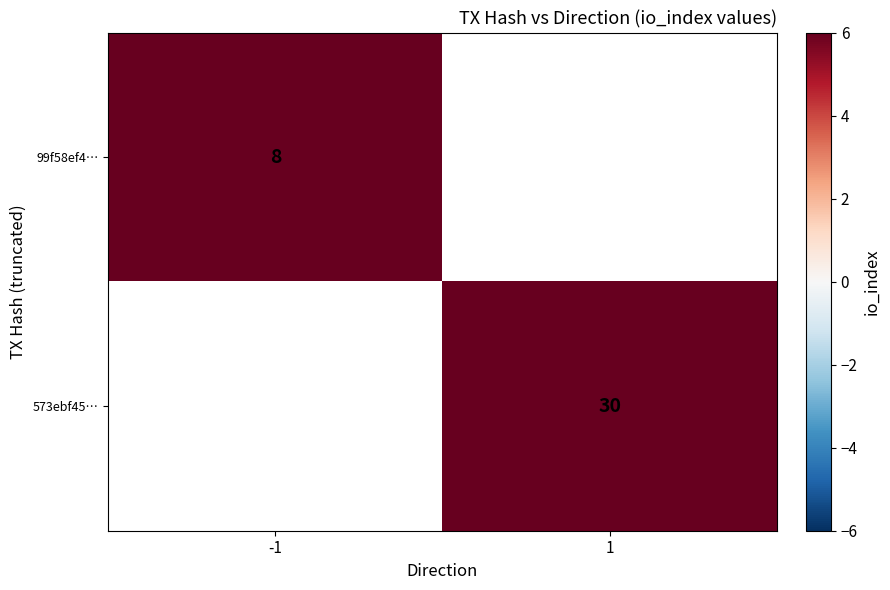

The 99f58ef4… series shows 8 at -1. True or false?

True